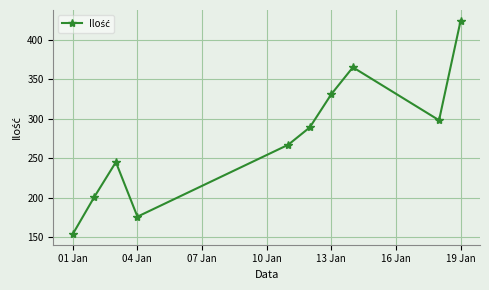

What is the greatest value displayed?

424